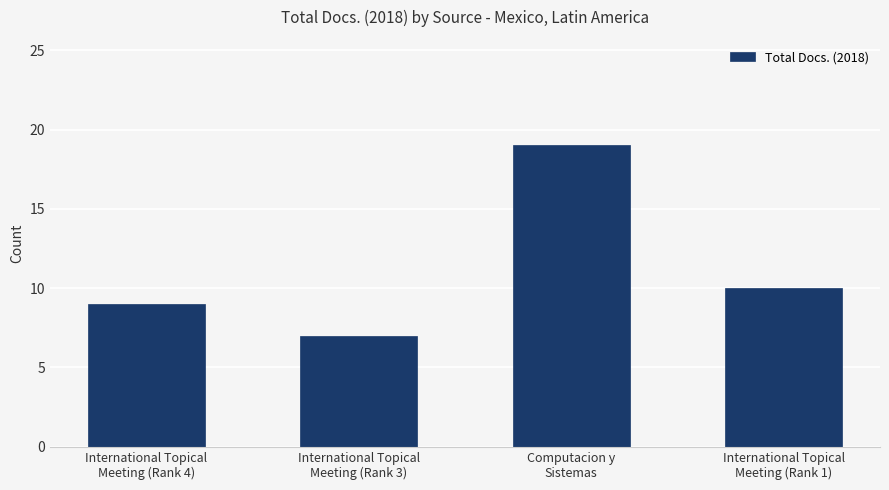

At which category does the chart reach its minimum across all series?

International Topical
Meeting (Rank 3)